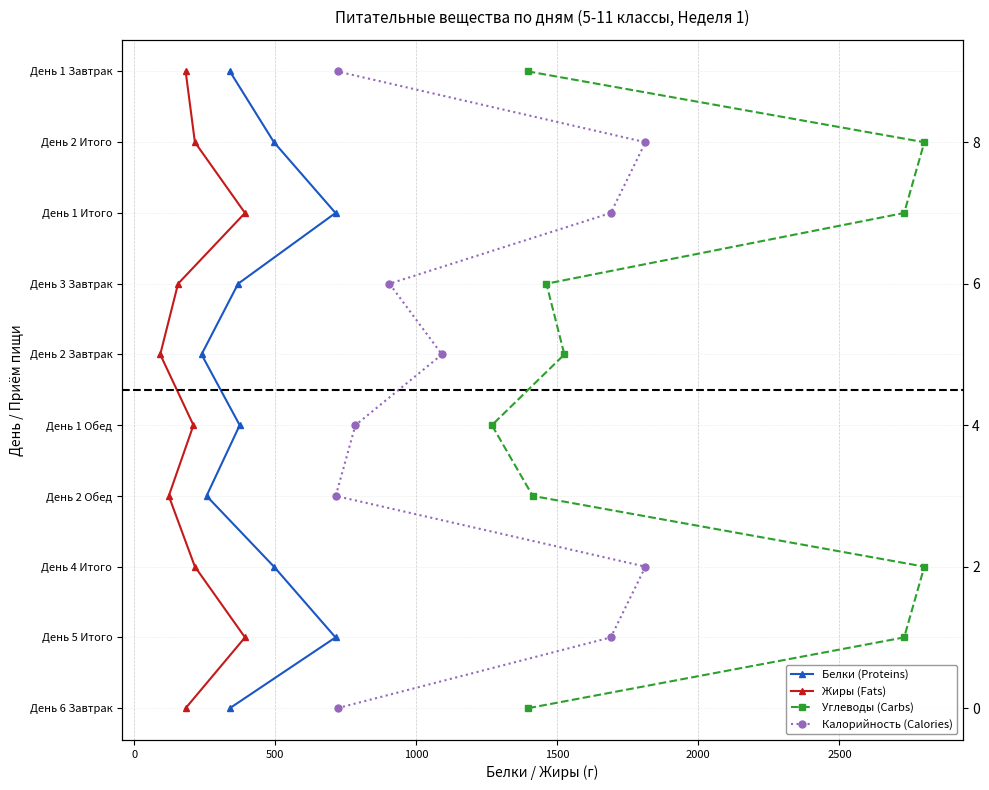

Rank the series by their maximum value, from highest to lowest.

Белки (Proteins), Жиры (Fats), Углеводы (Carbs), Калорийность (Calories)